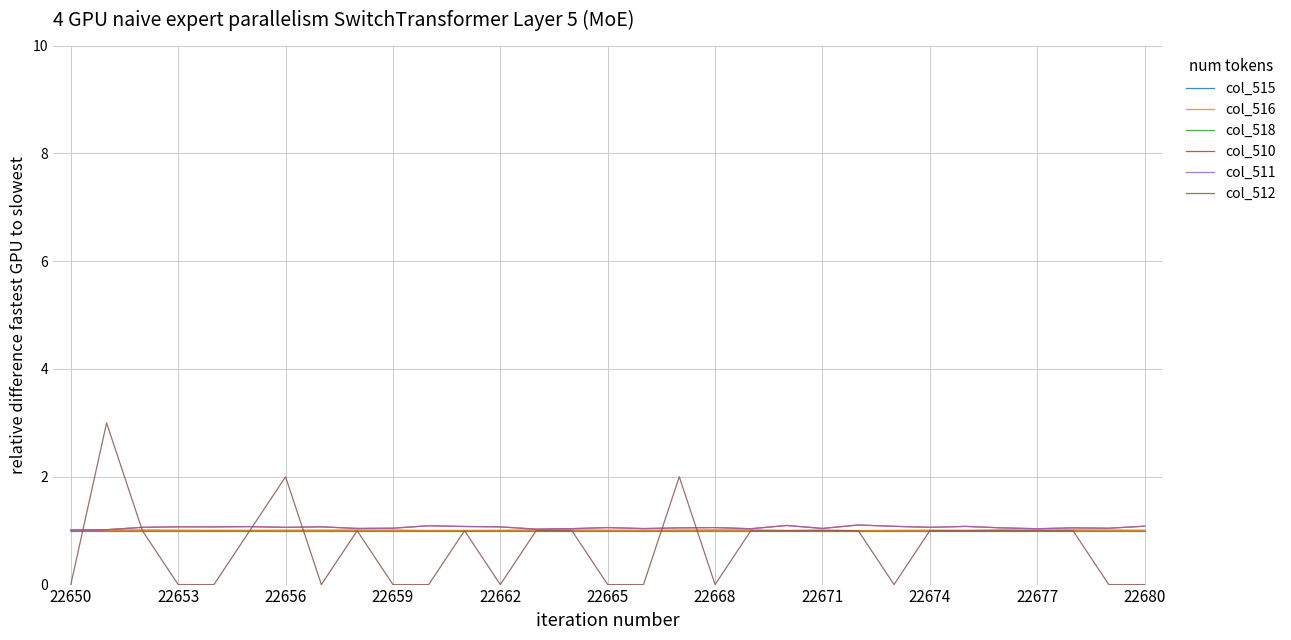

What is the maximum value shown in the chart?

3.0